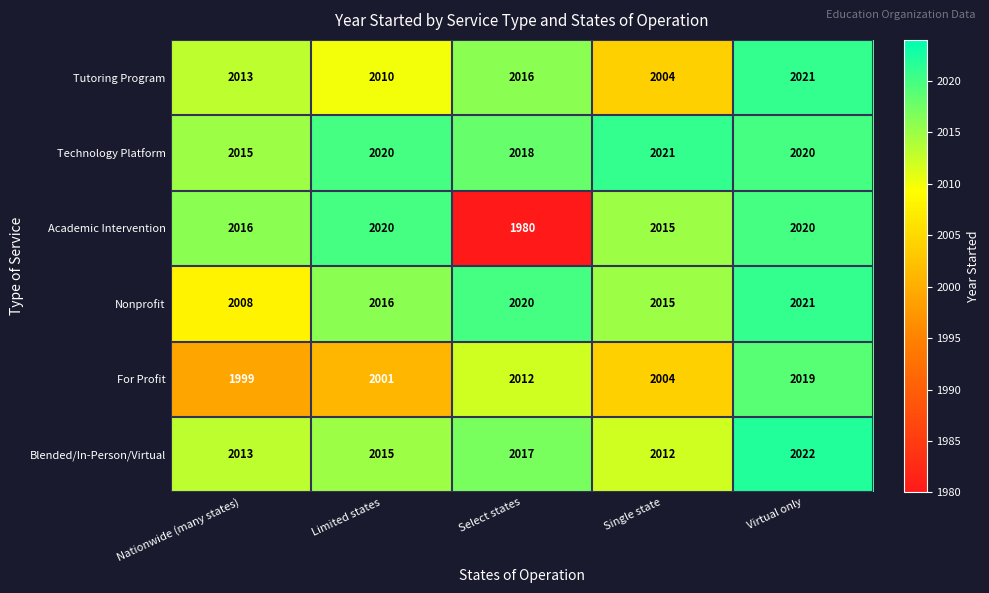

What value does the Tutoring Program series have at Select states, to the nearest 10?

2020